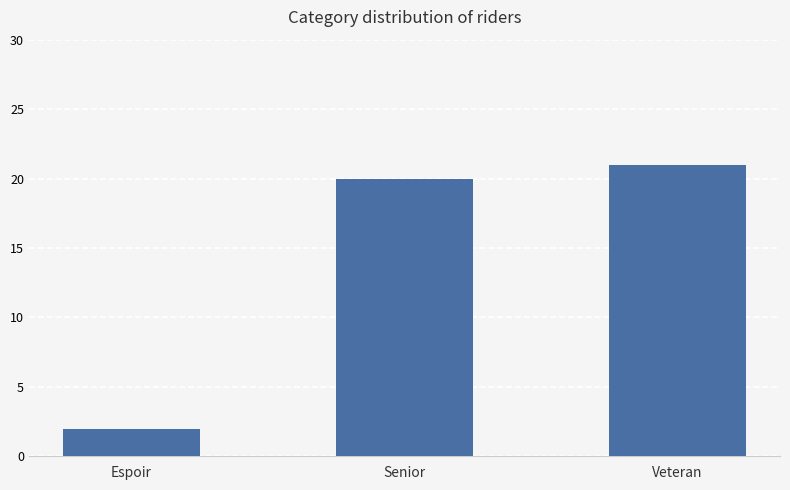

What is the average value?

14